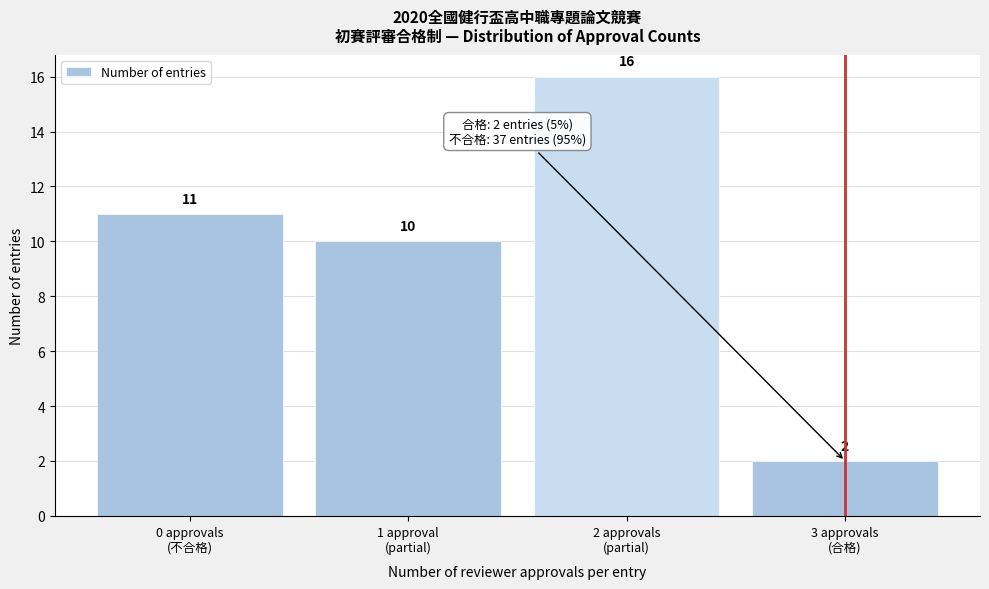

Reading left to right, extract all data points from this chart.

11	10	16	2